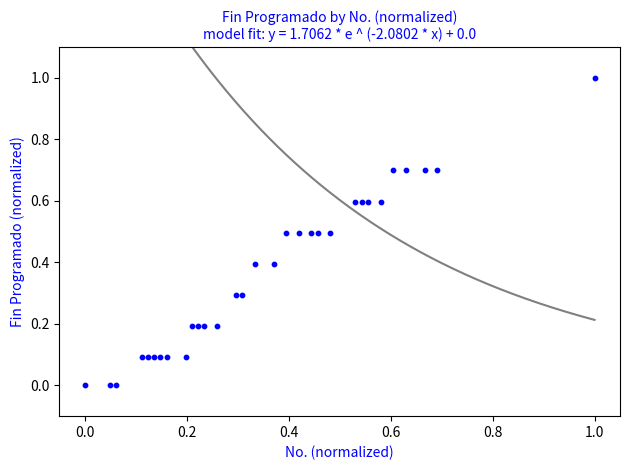

What is the range of Y values (max minus min)?

1.0